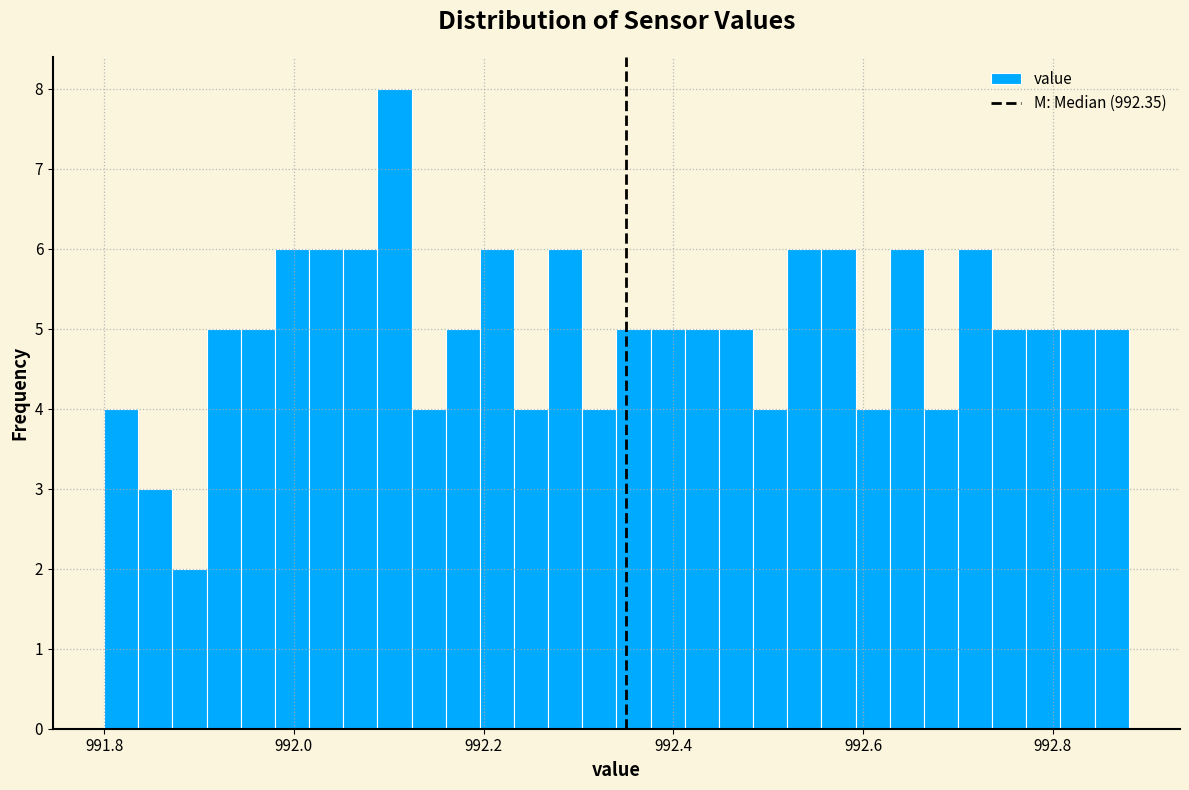

Around what value on the x-axis is the tallest bar? Give the approximate position of its centre, as read against the axis.

992.10